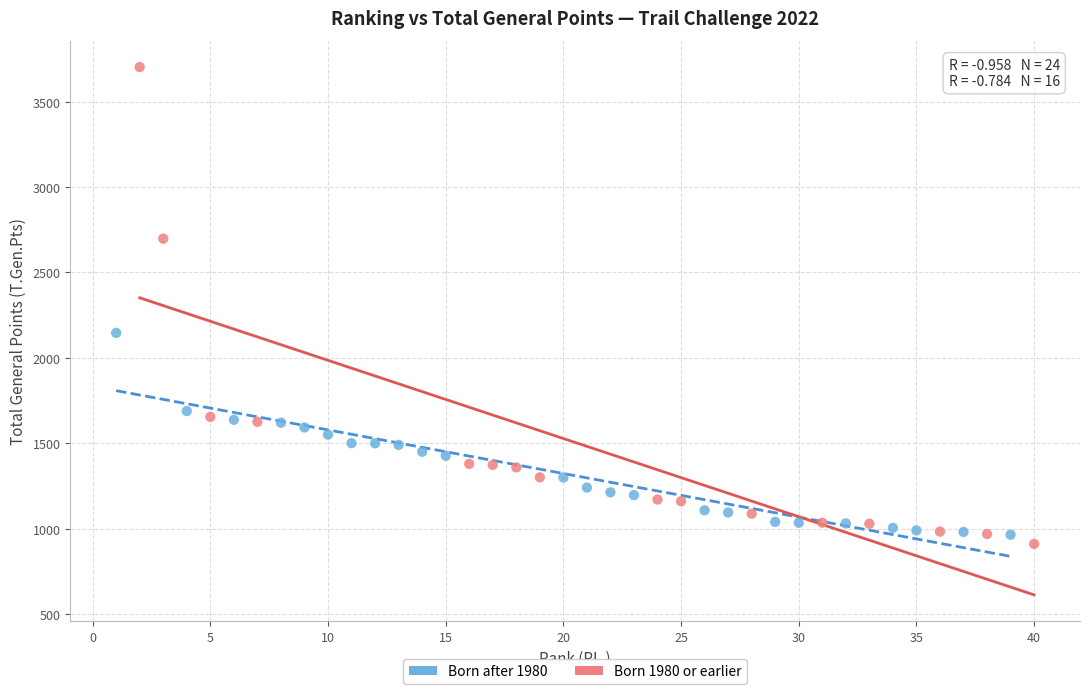

Which series has the widest spread of Y values?

Born 1980 or earlier